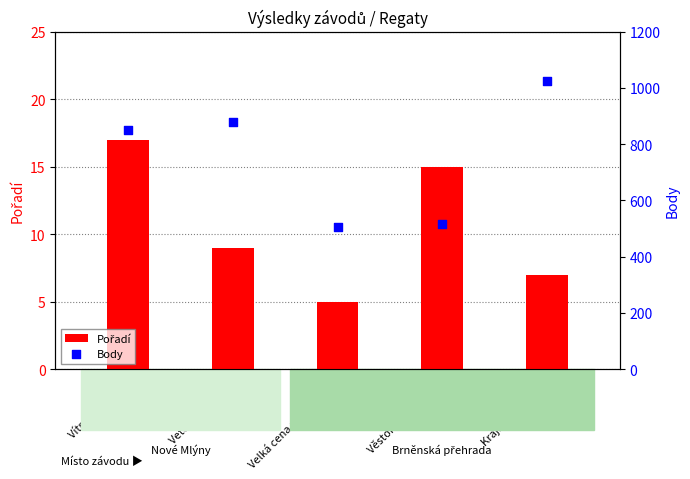

What are all the series names shown in the legend?

Pořadí, Body